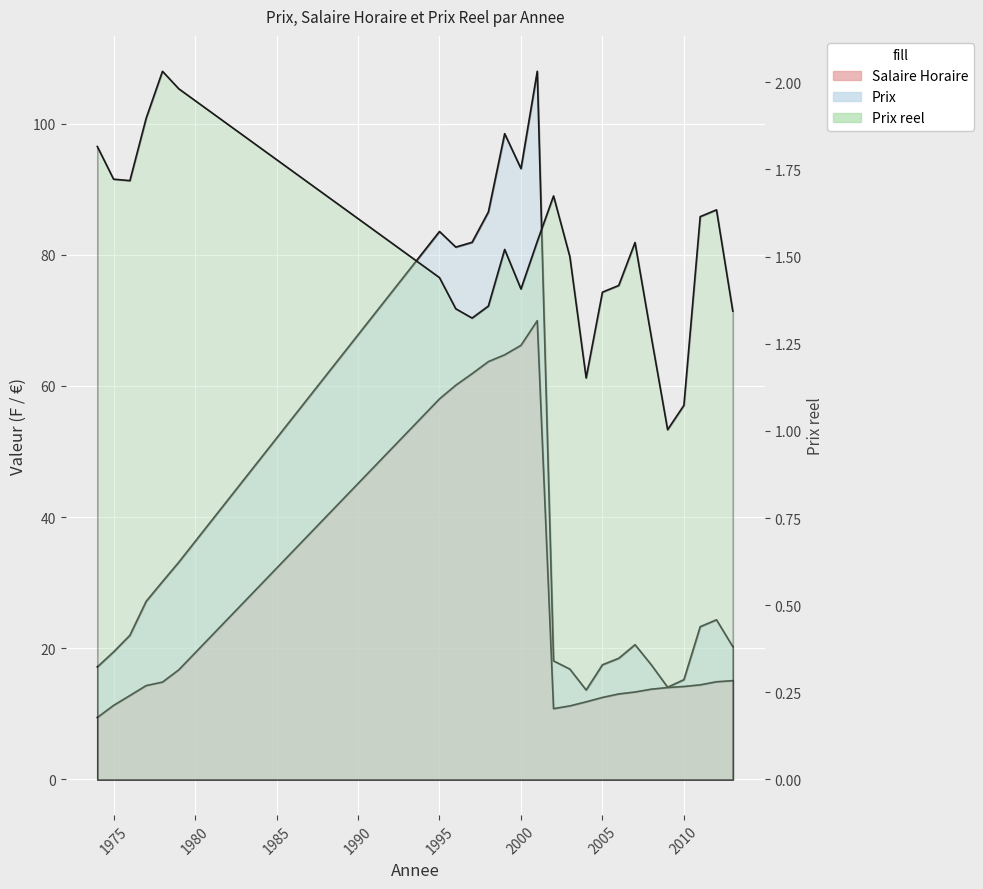

Between 2010 and 1997, which is larger?

1997